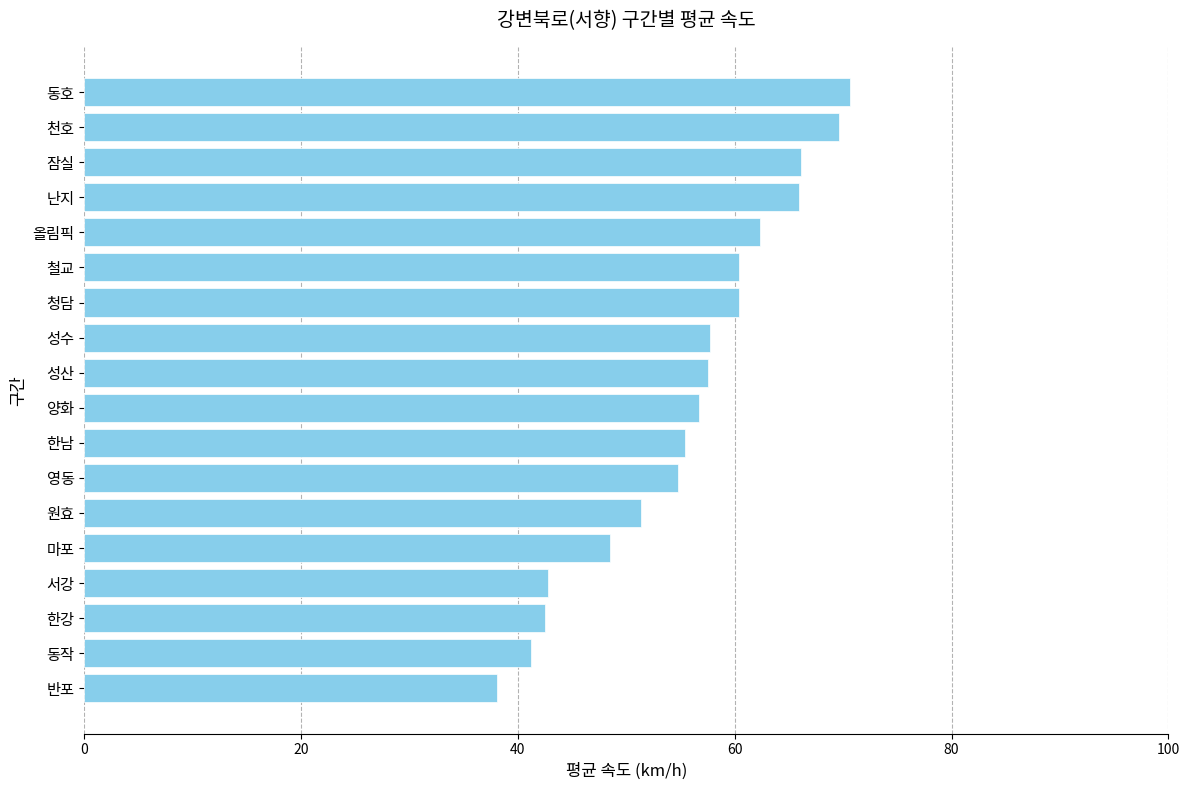

What is the approximate value at 반포?

38.1